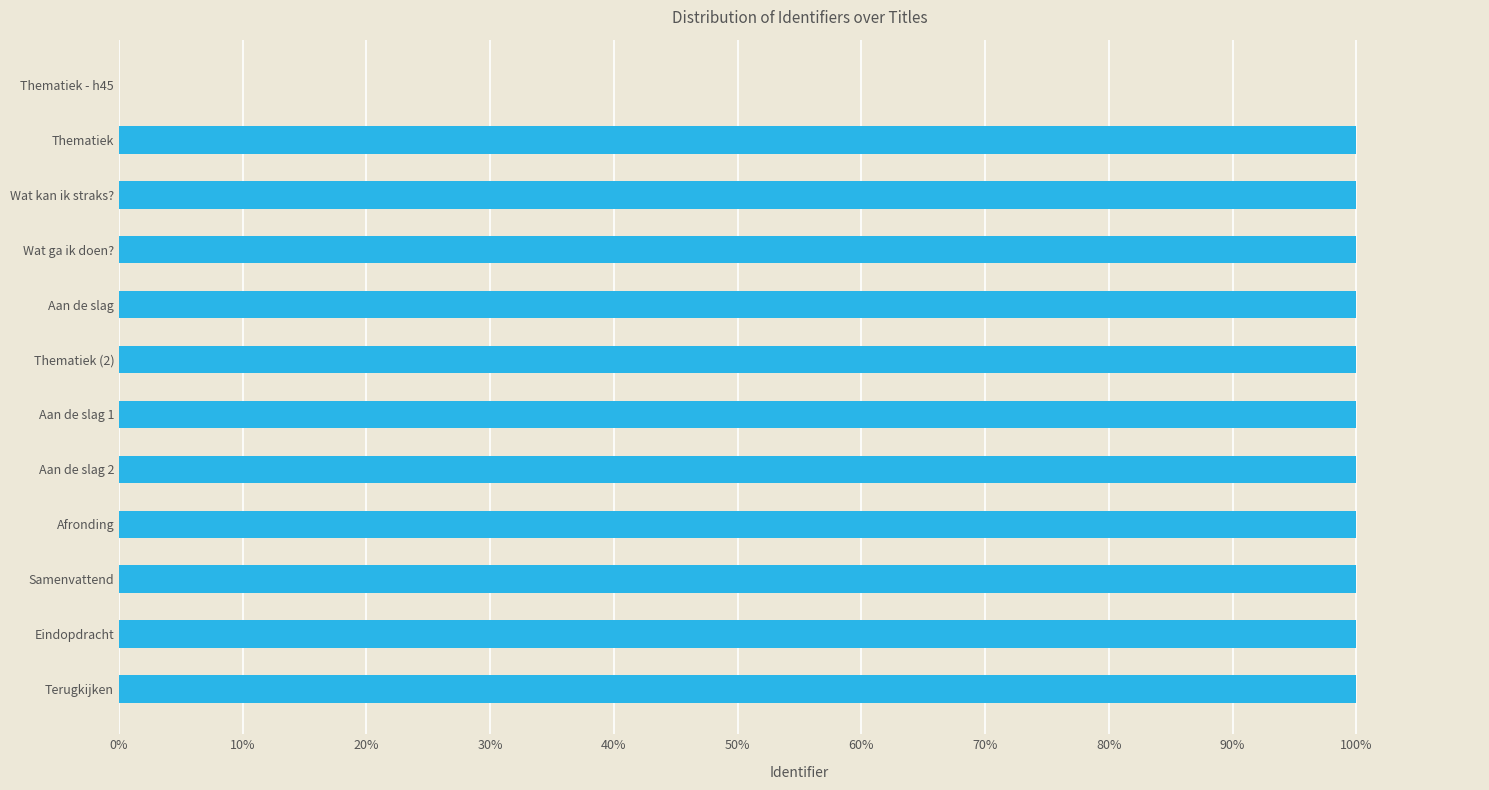

What is the change in value from Thematiek - h45 to Aan de slag?

+100.0